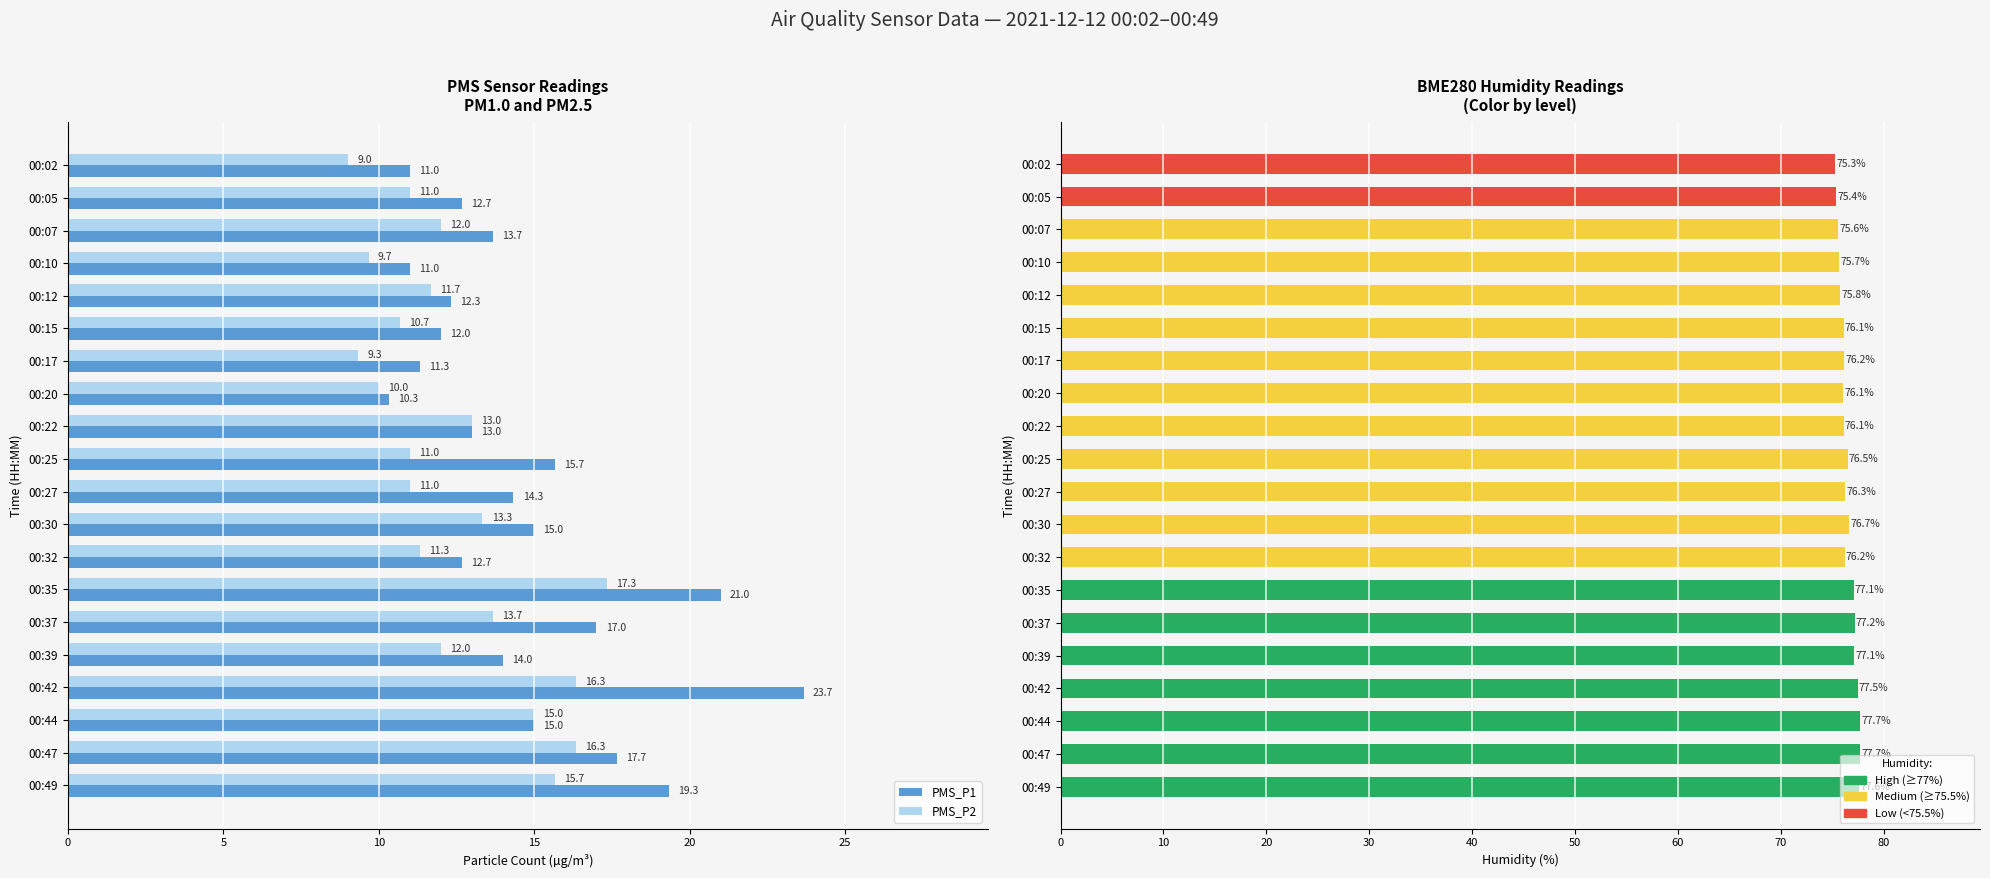

Is it true that BME280_humidity equals 131.1 at 00:20?

False